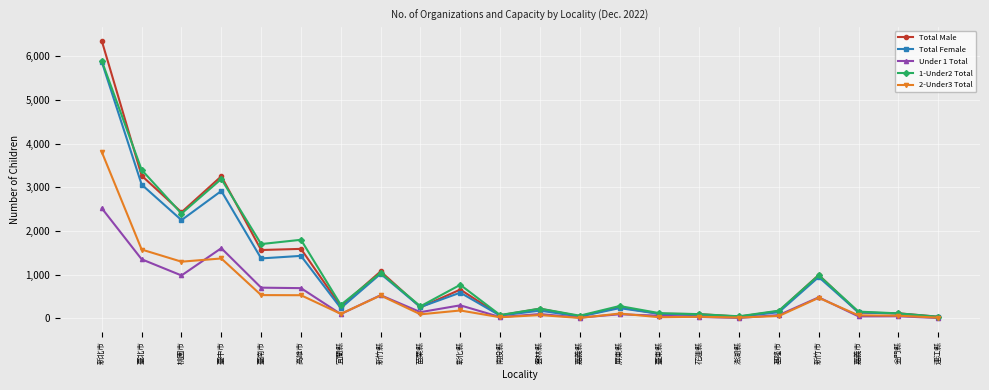

What is the total value across all series at 新竹市?

3878